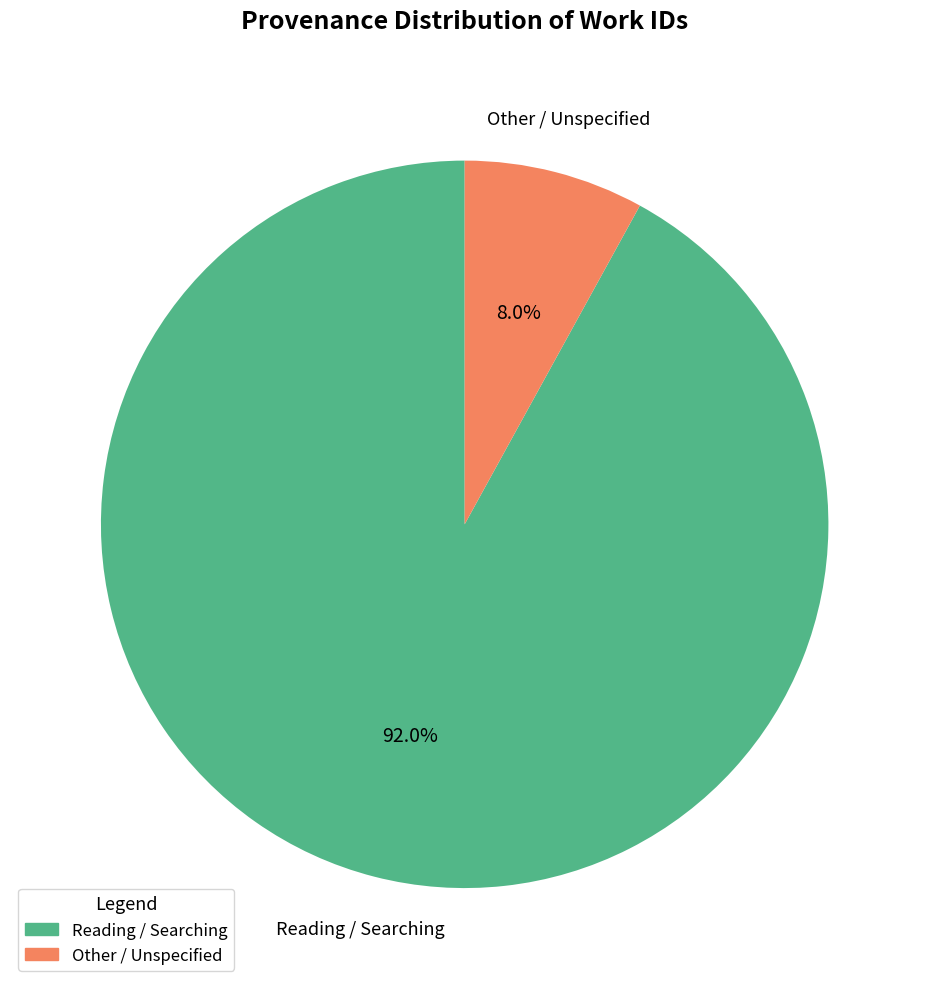

To the nearest percent, what is the average slice percentage?

50%